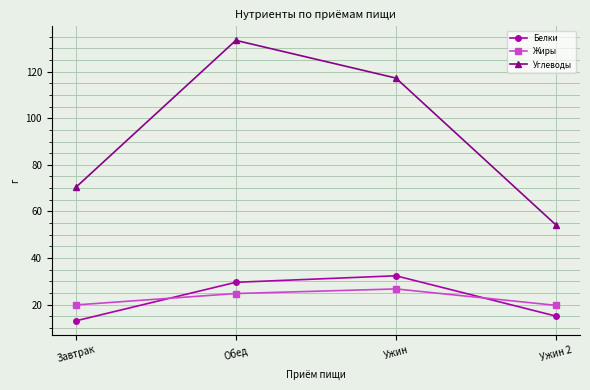

How many lines are shown in the chart?

3